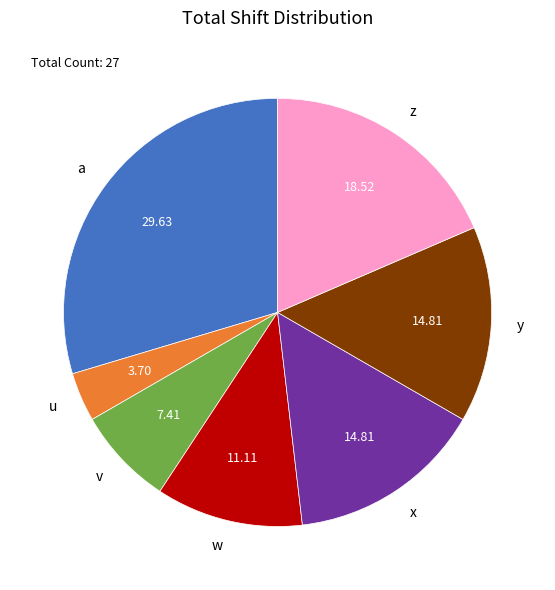

Is the sum of a and w greater than half?

No